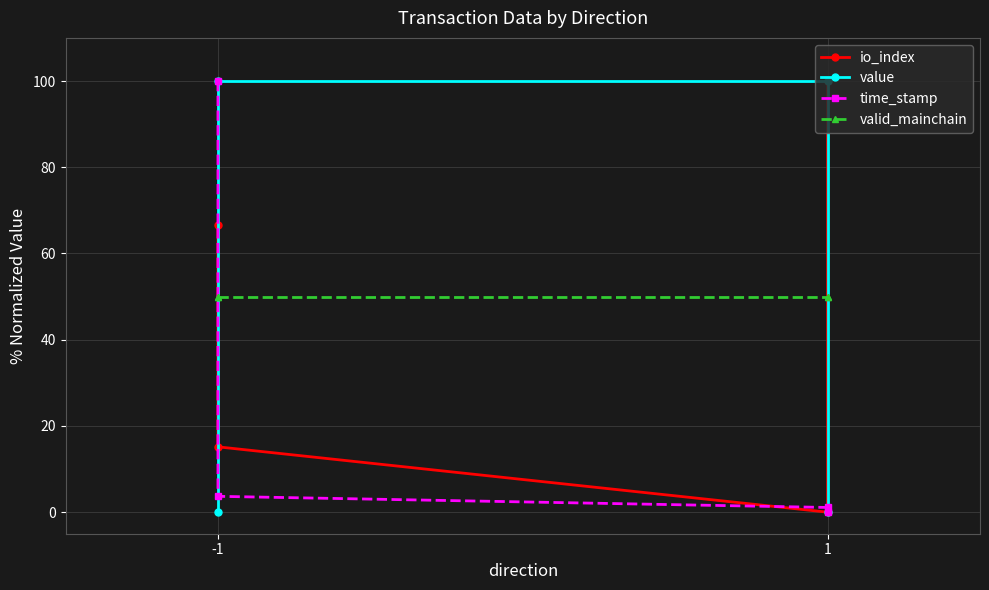

Which series has the largest range (max minus min)?

io_index